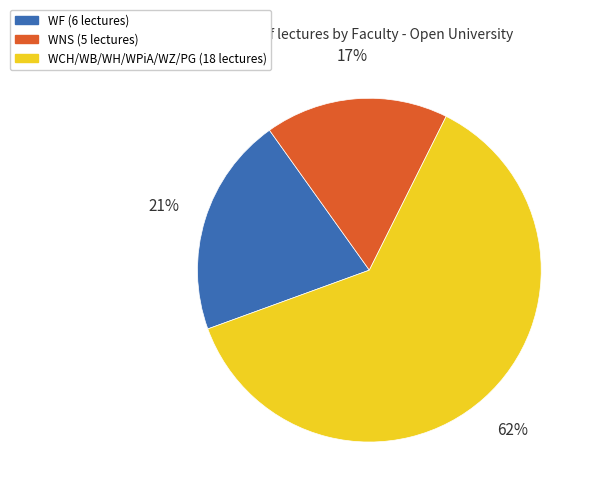

To the nearest percent, what is the difference between the largest and smallest slice percentages?

45%